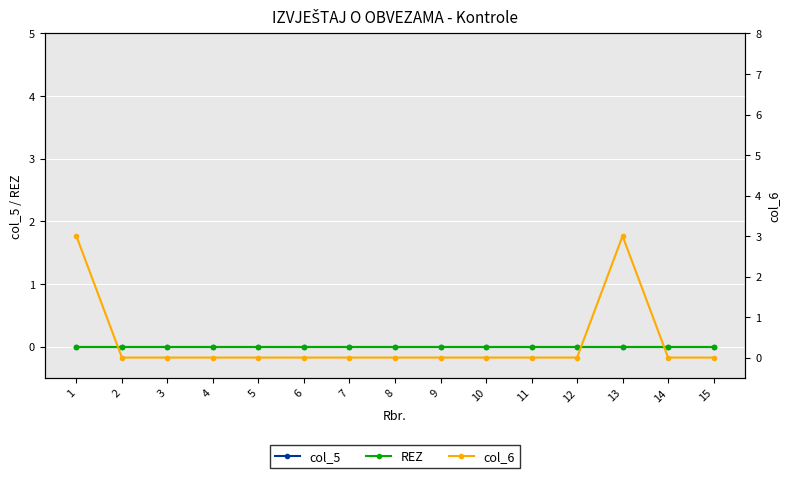

At which category is the sum across all series the highest?

1